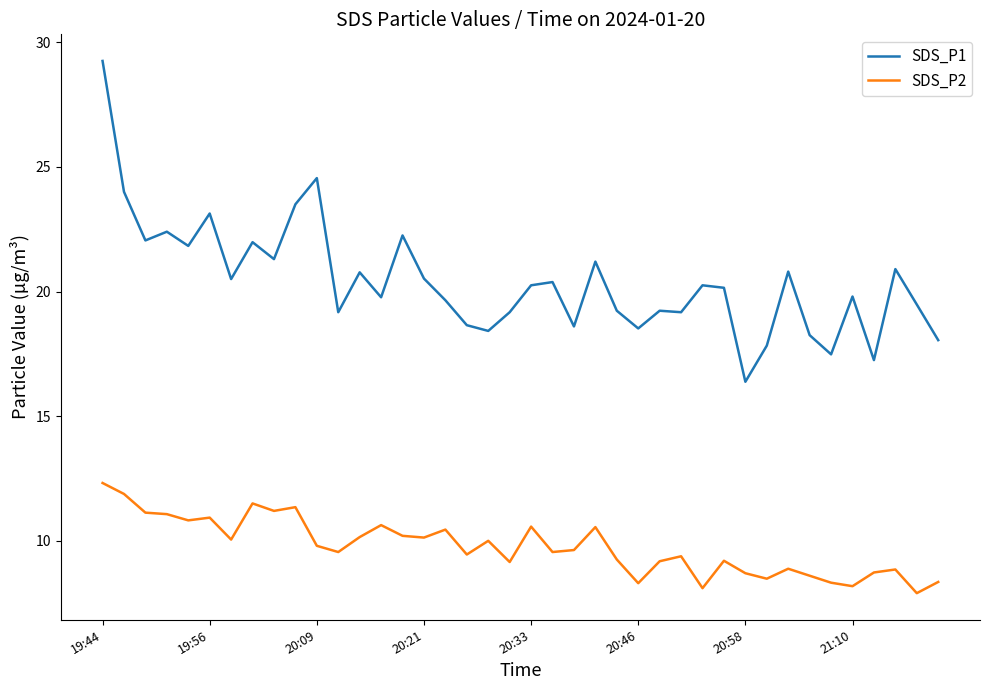

Which series has the largest total across all categories?

SDS_P1